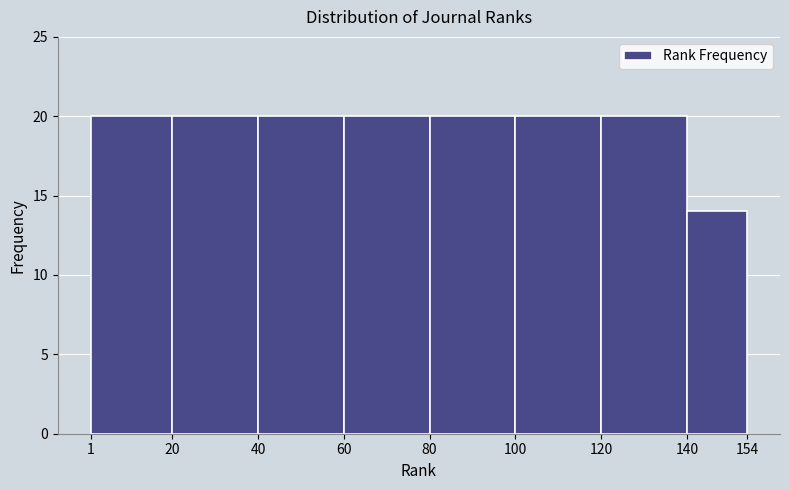

Reading left to right, transcribe this chart: for each bar, give the range it covers on the x-axis and its height. The values are not printed on the chart, so give them approximately, as read against the axis.

1 to 20: 20
20 to 40: 20
40 to 60: 20
60 to 80: 20
80 to 100: 20
100 to 120: 20
120 to 140: 20
140 to 154: 14